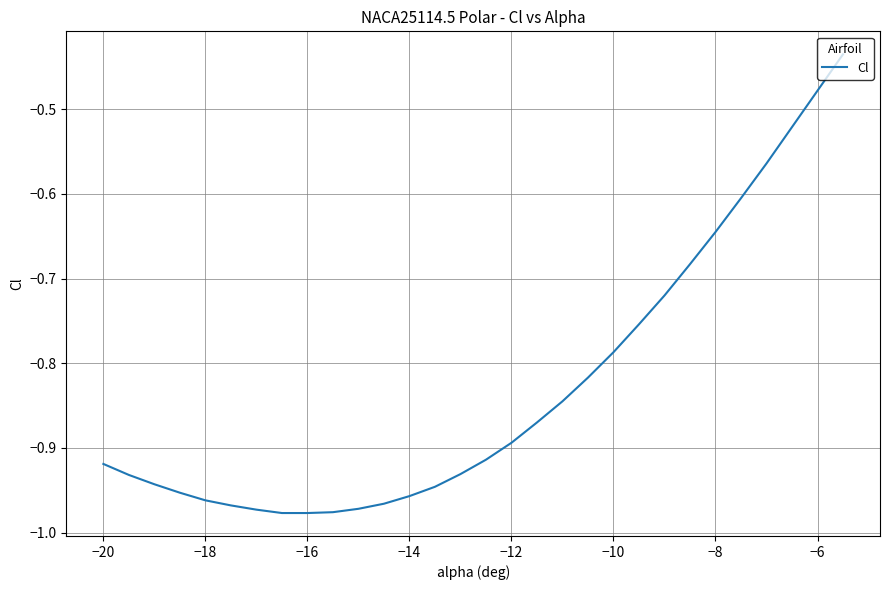

What is the difference between the maximum and minimum values?

0.5